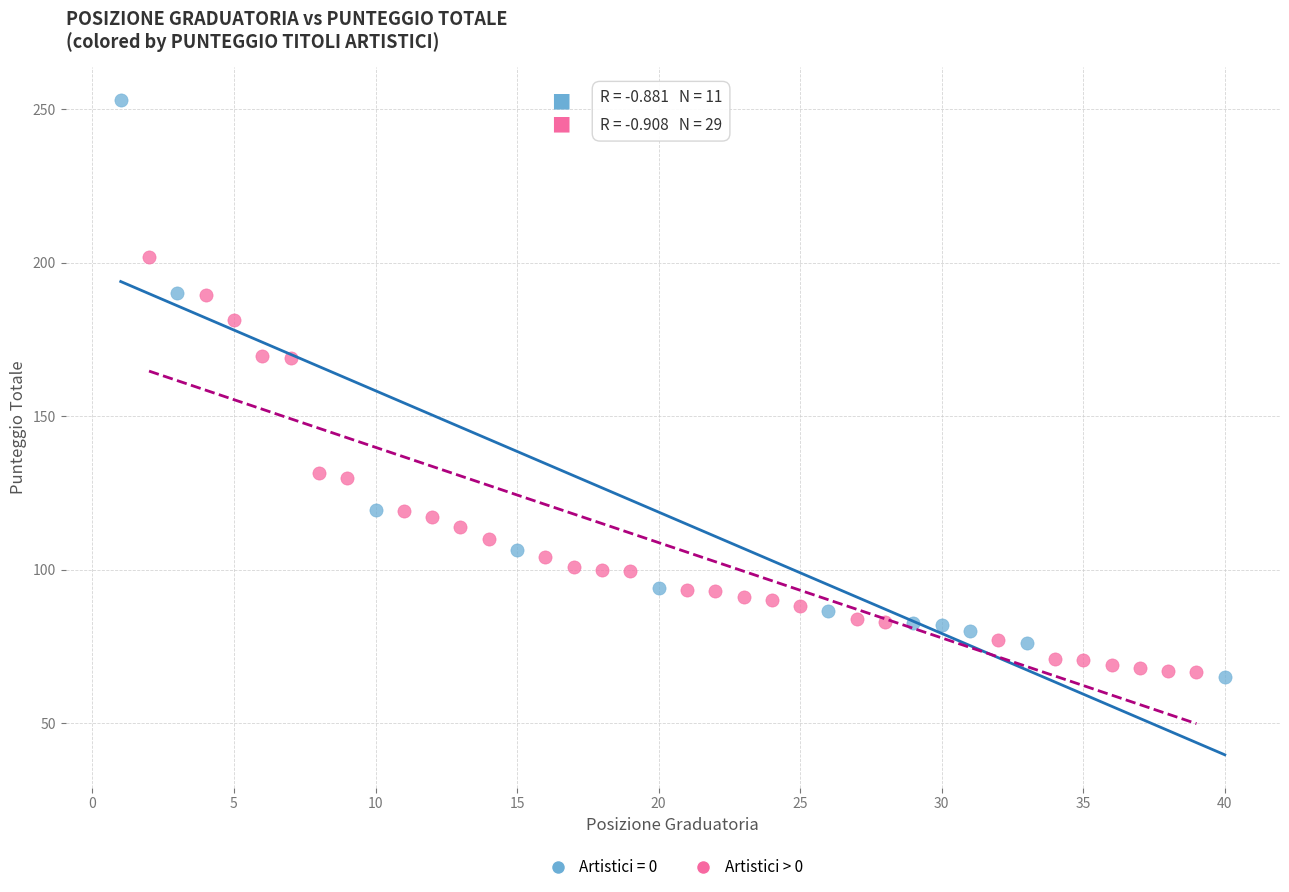

Which series has the widest spread of Y values?

Artistici = 0